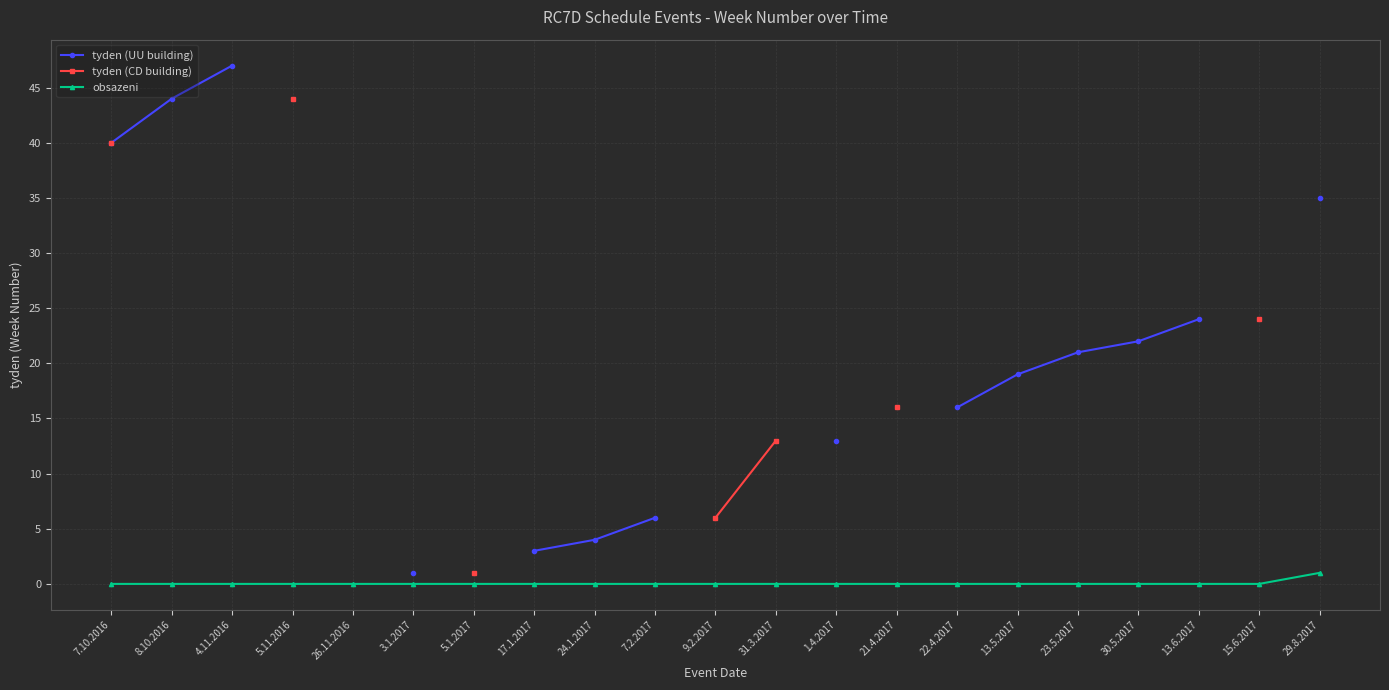

What is the difference between the maximum and minimum values in the tyden (UU building) series?

46.0